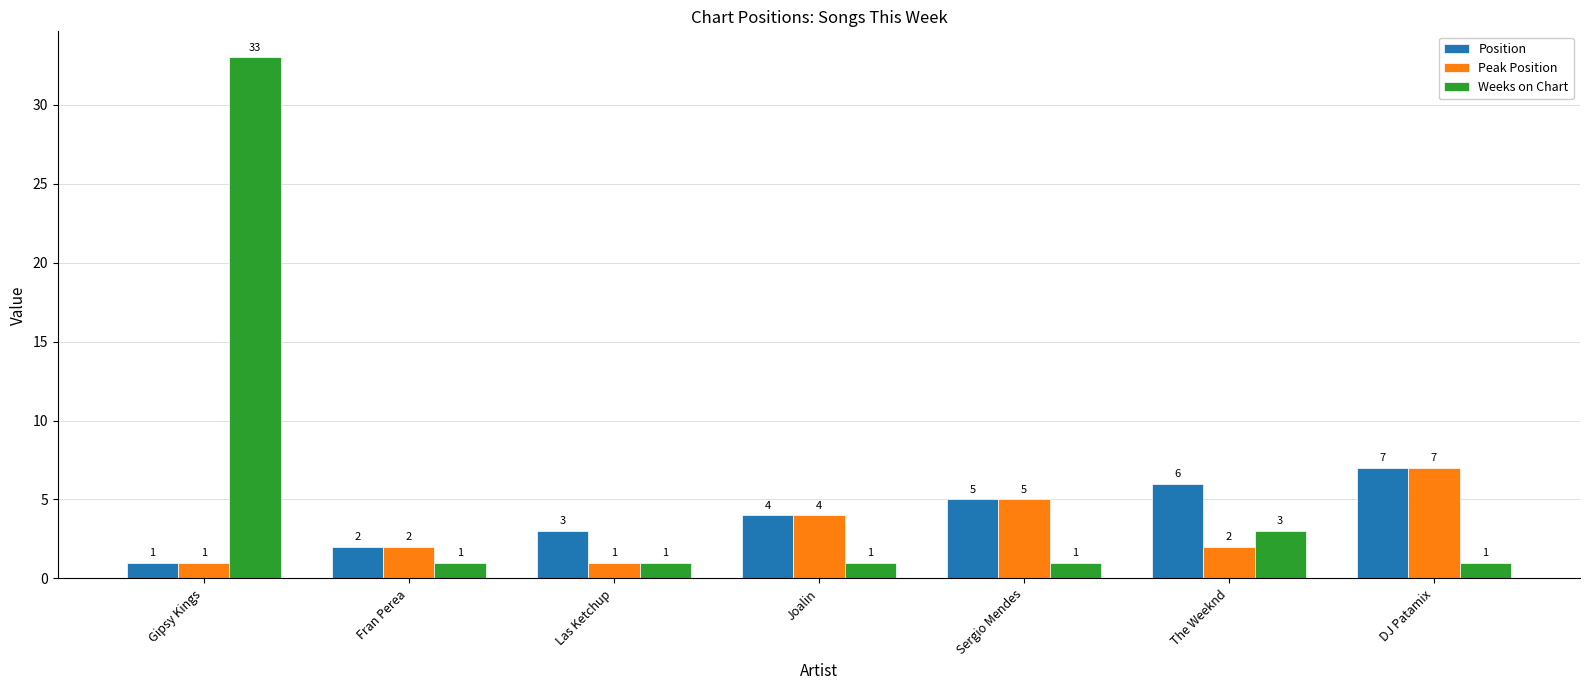

Count the Position values in the range 2 to 6.

5